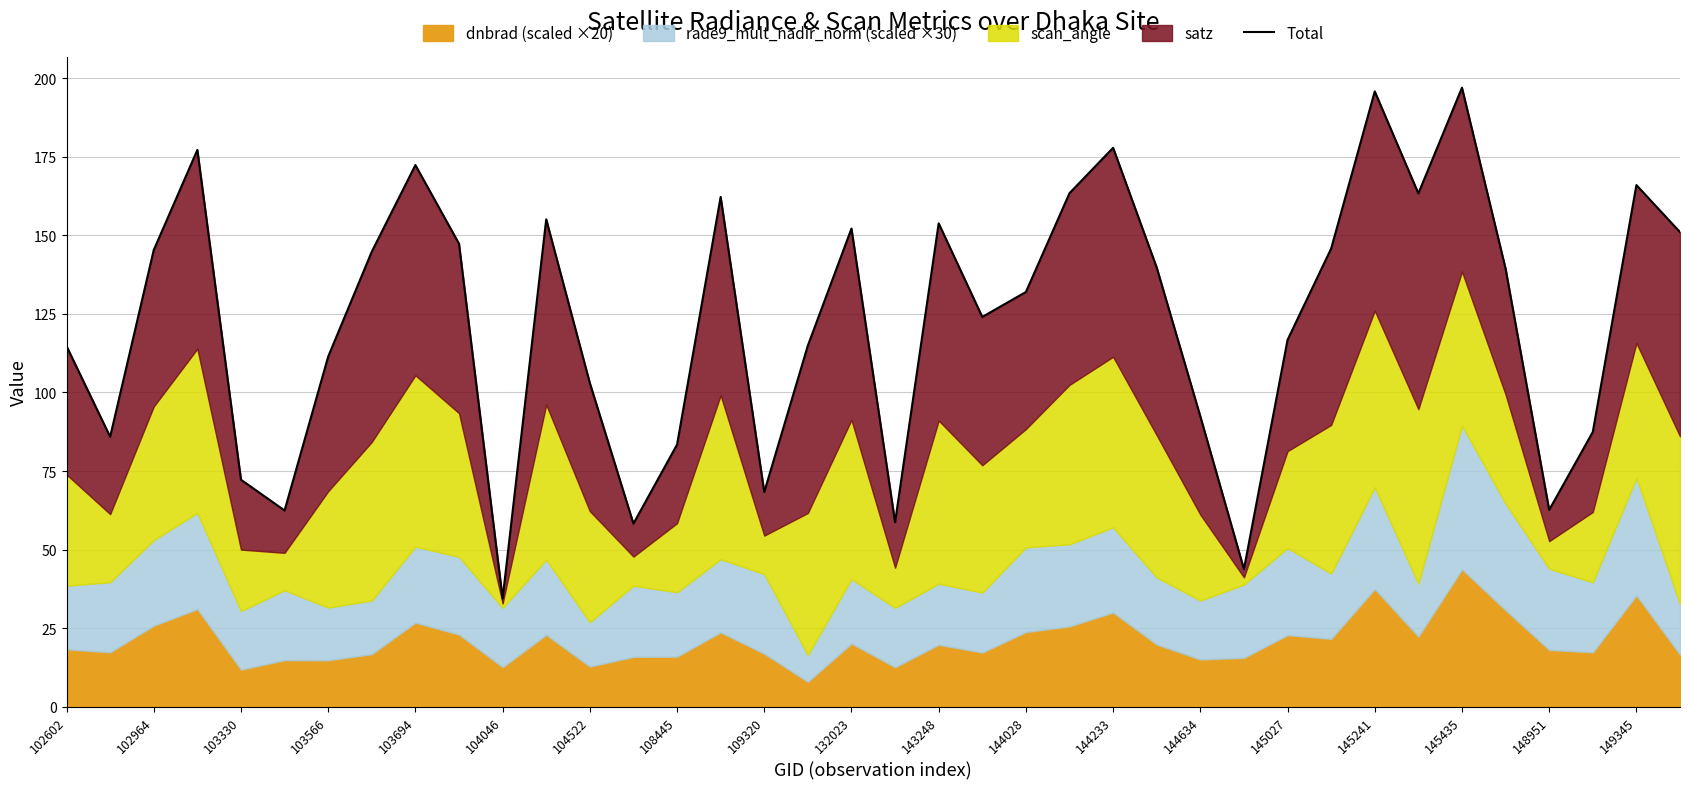

What is the sum of all values?

4676.7